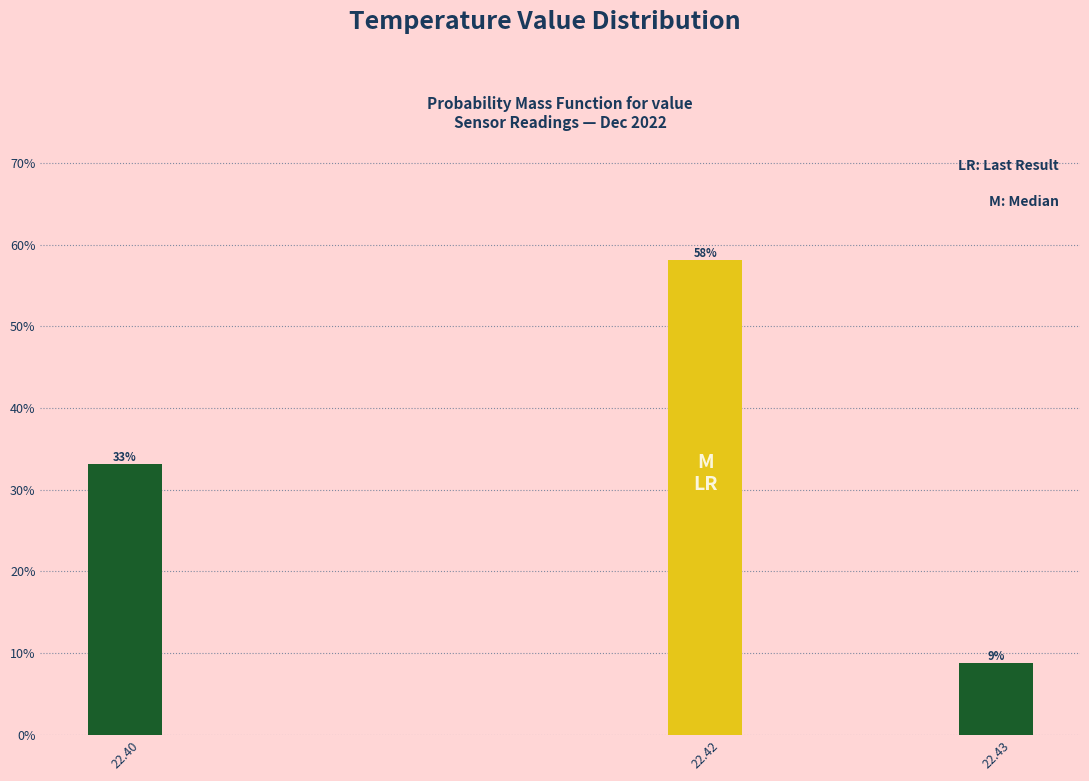

Is it true that the value at 22.43 is 2.7?

False